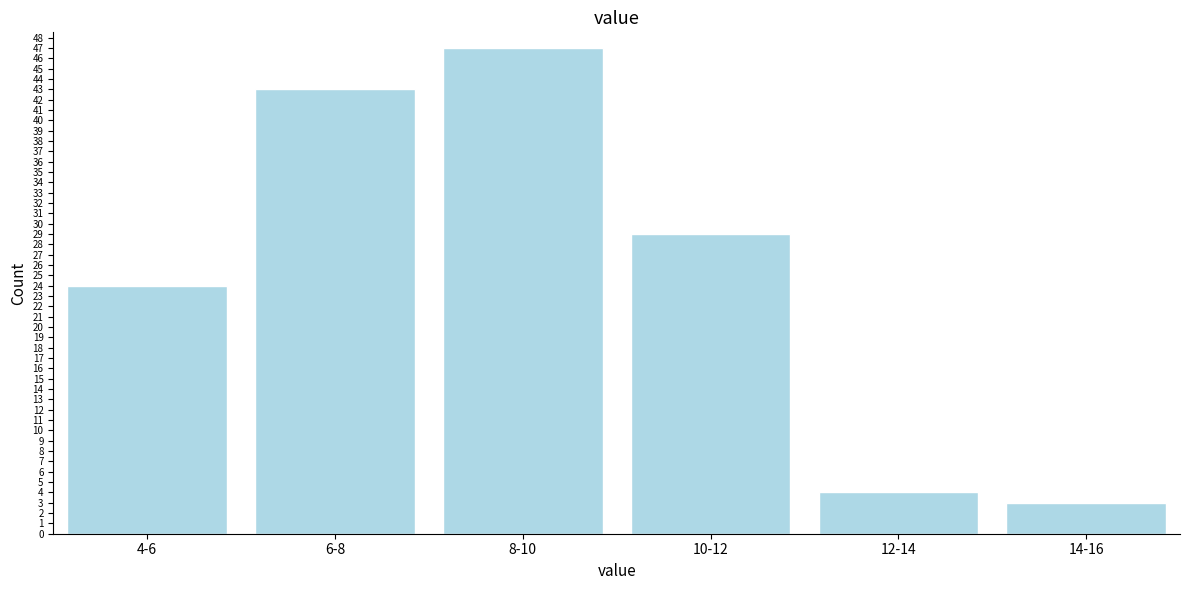

Reading left to right, what are all the values shown in this chart?

24	43	47	29	4	3